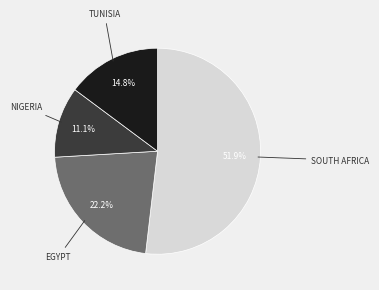

To the nearest percent, what is the difference between the largest and smallest slice percentages?

41%